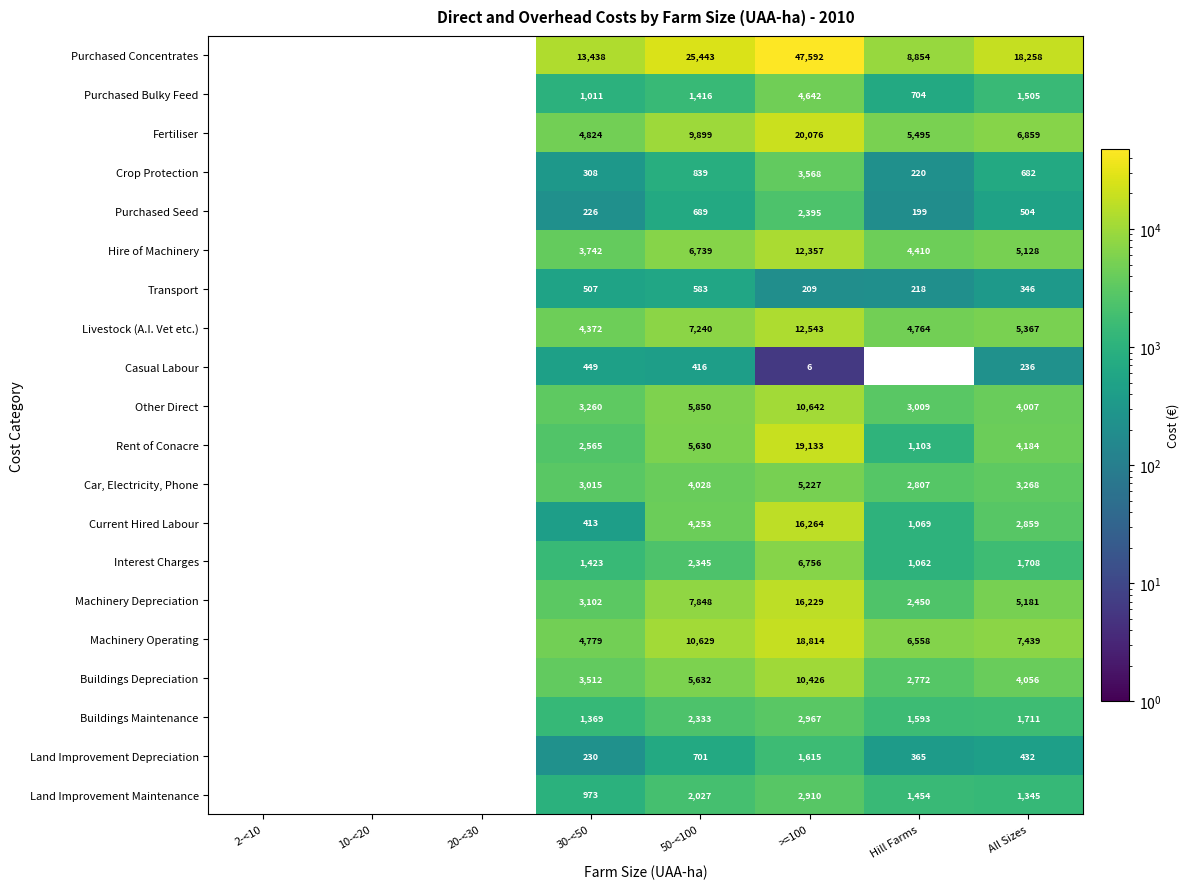

True or false: Interest Charges has a value of 8858 at >=100.

False